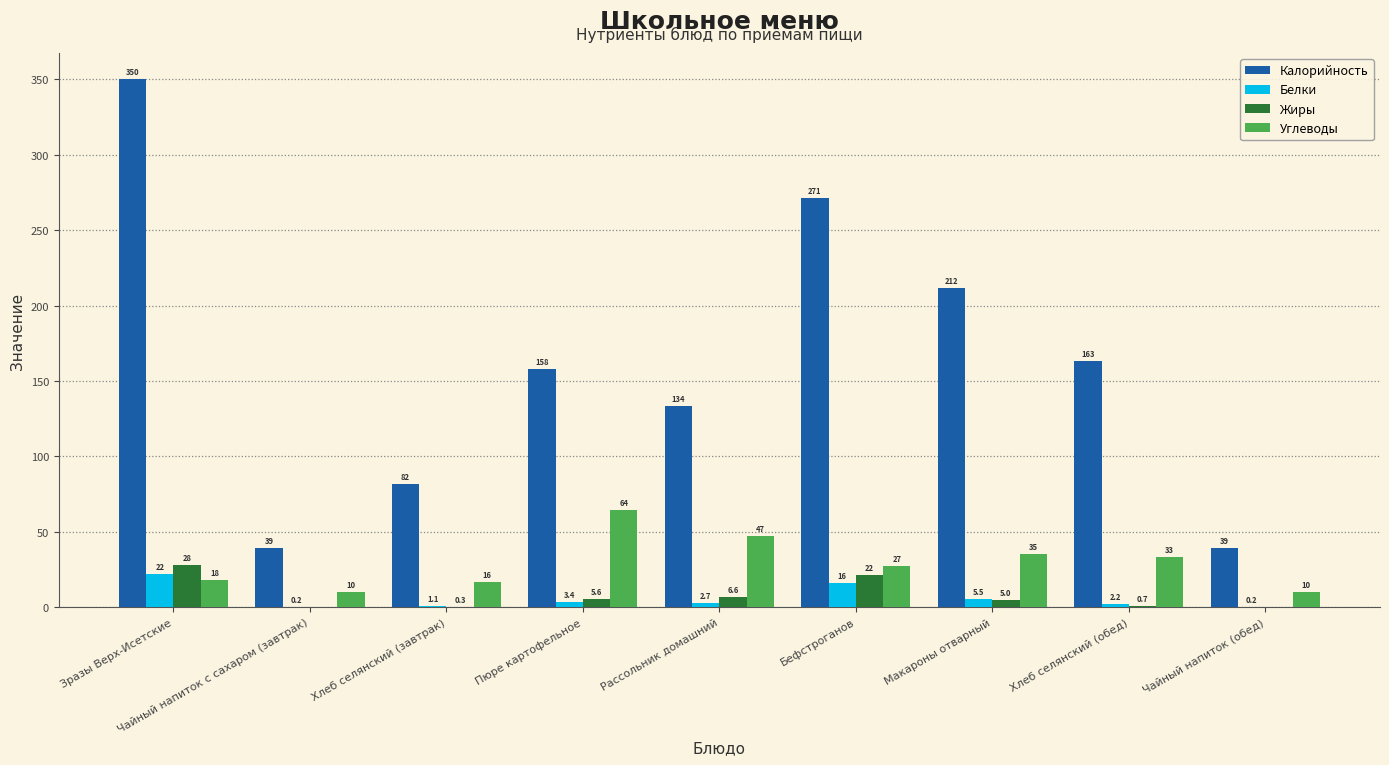

Which series changed the most between Хлеб селянский (завтрак) and Бефстроганов?

Калорийность